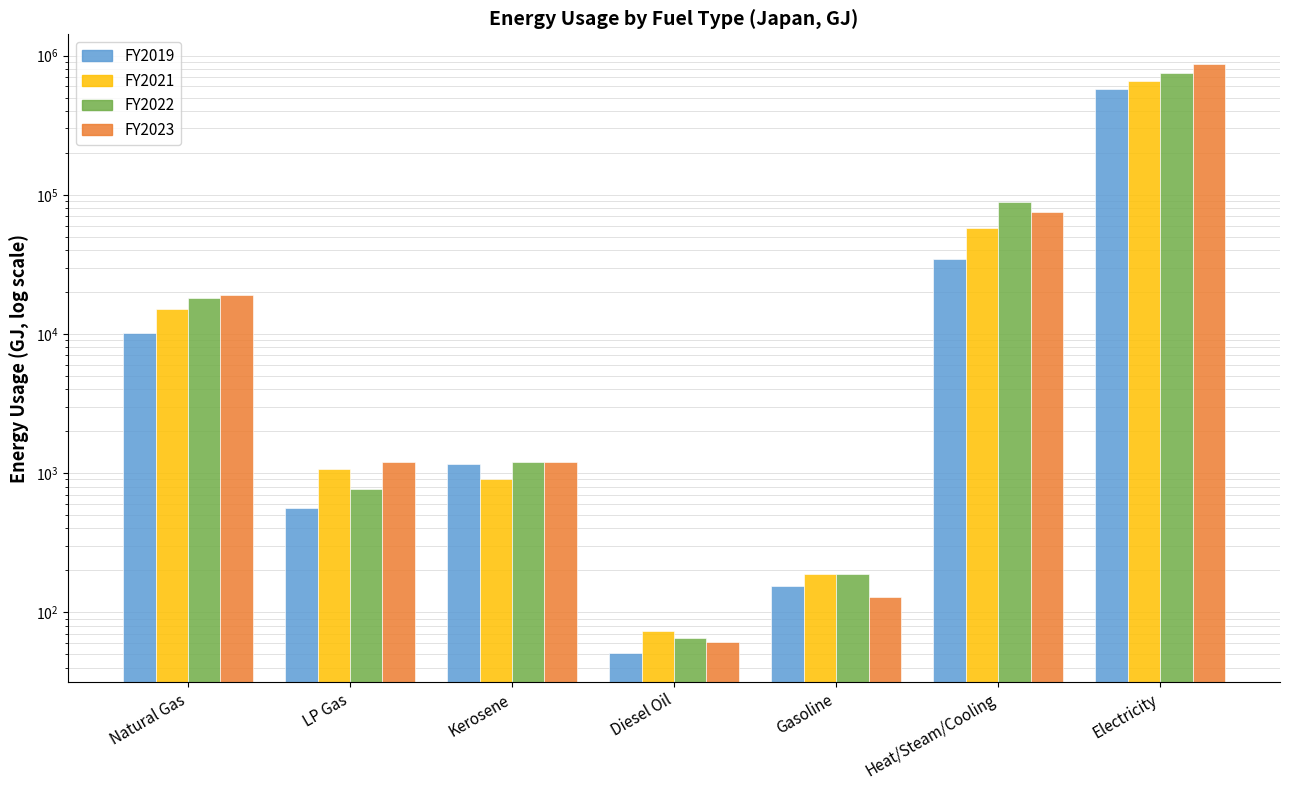

Which series has the largest range (max minus min)?

FY2023